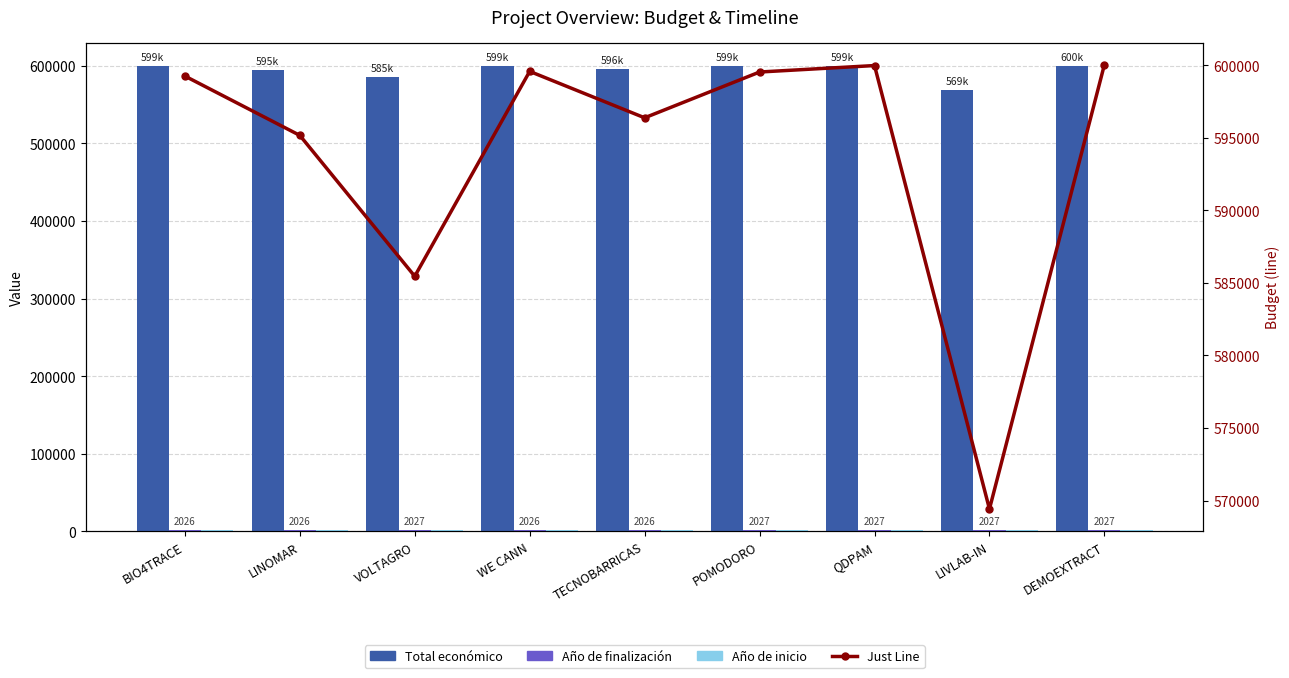

Which series has the largest total across all categories?

Total económico